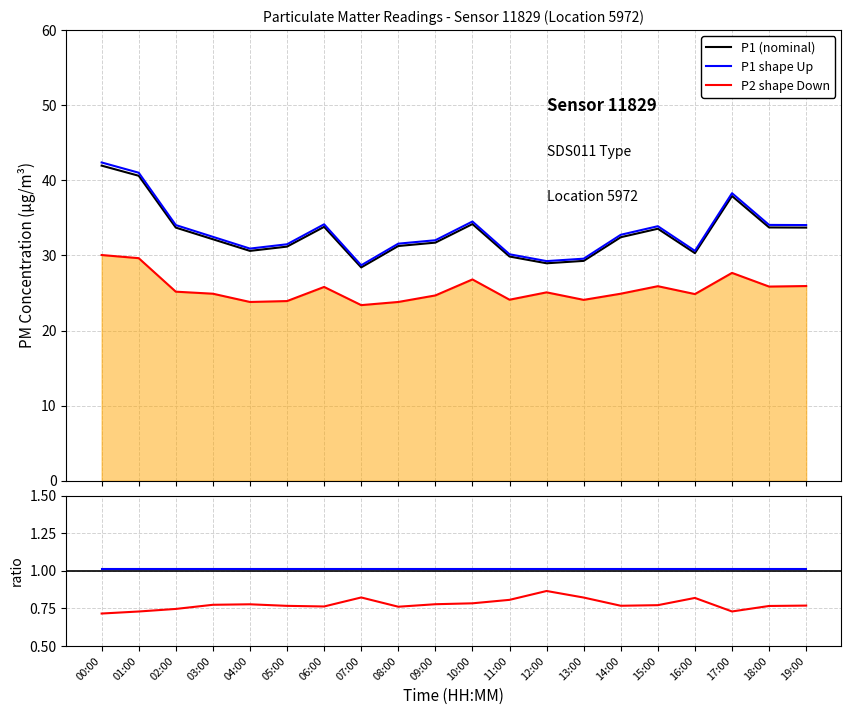

At which category does shape Down ratio reach its first local valley?

06:00